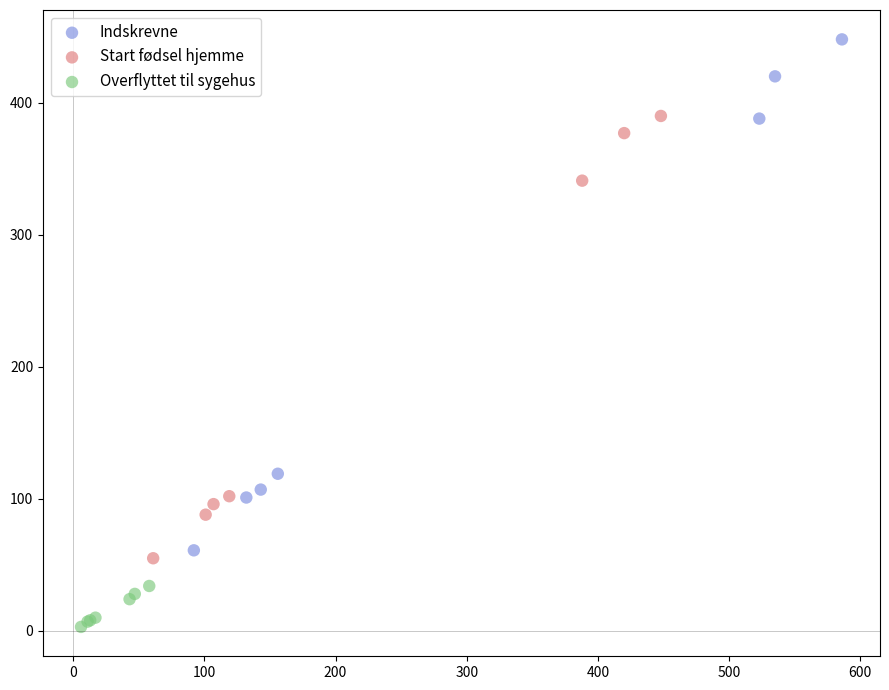

Which series reaches the maximum Y coordinate?

Indskrevne